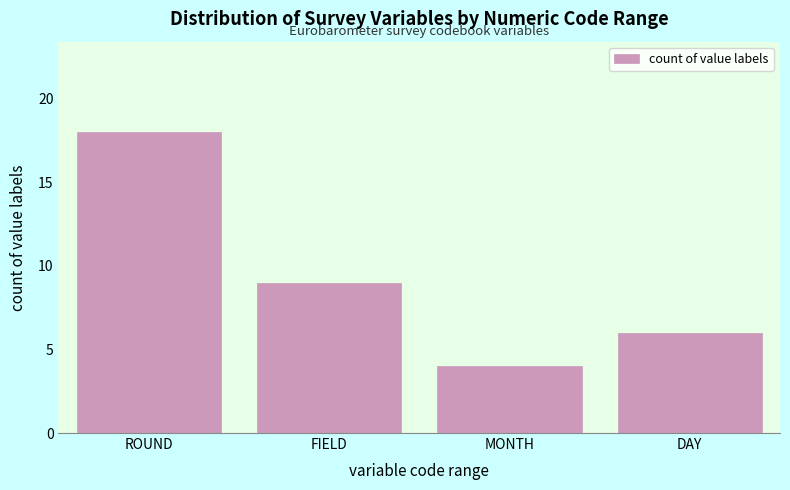

Reading left to right, what are all the values shown in this chart?

18	9	4	6